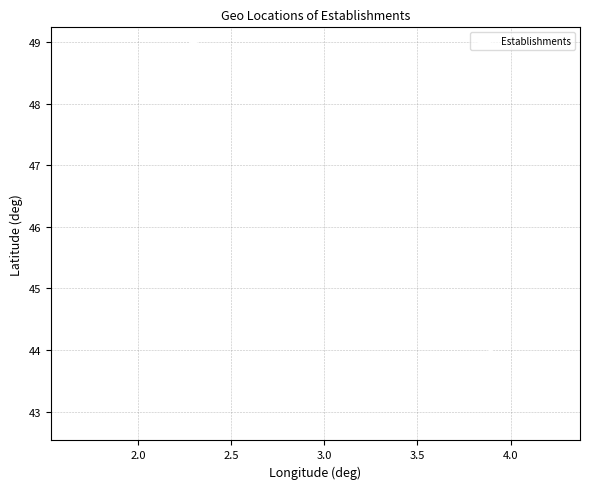

What Y value in the scatter plot is closest to 45?

45.3